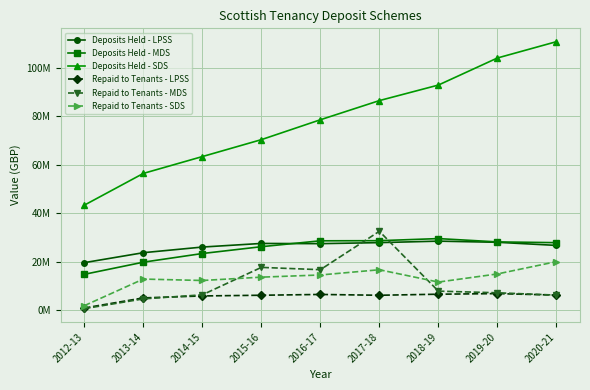

What are all the series names shown in the legend?

Deposits Held - LPSS, Deposits Held - MDS, Deposits Held - SDS, Repaid to Tenants - LPSS, Repaid to Tenants - MDS, Repaid to Tenants - SDS